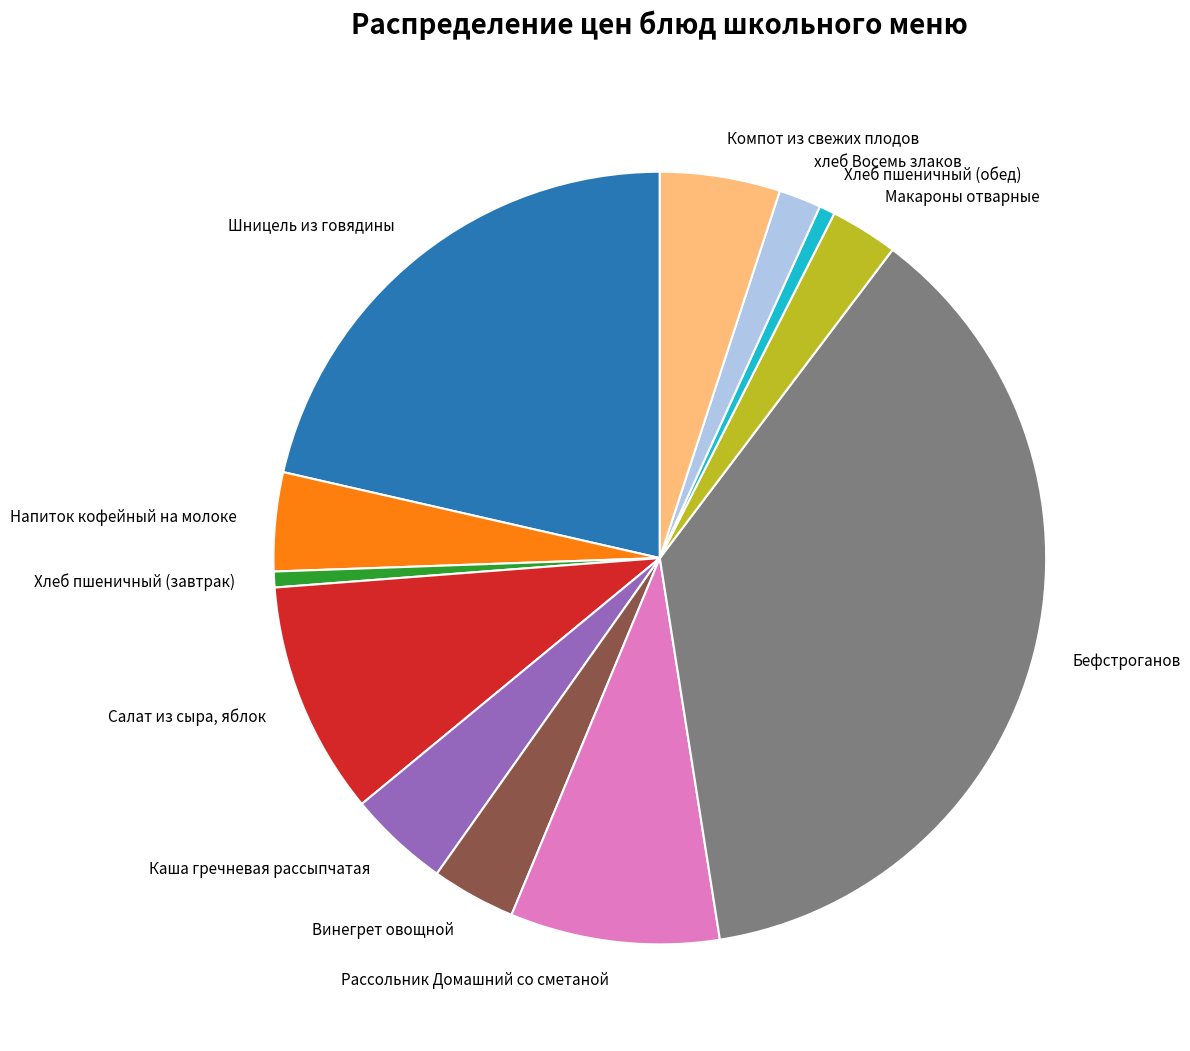

Do Салат из сыра, яблок and Бефстроганов together represent more than half of the pie?

No